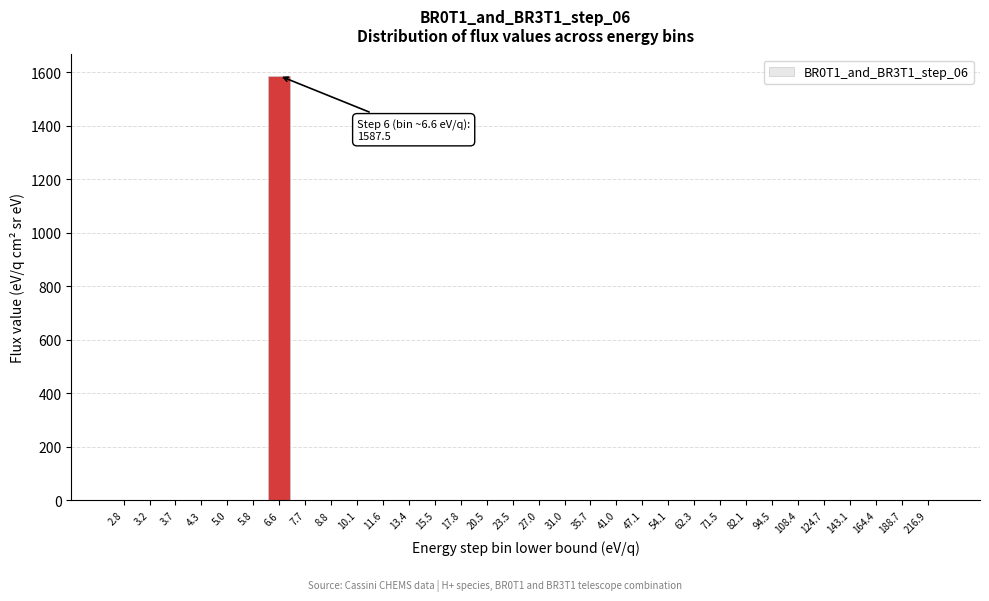

What is the greatest value displayed?

1587.5